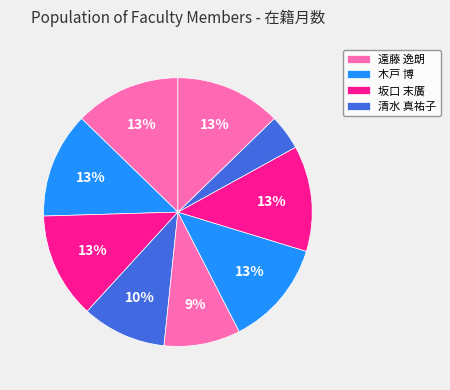

How many segments does this pie chart have?

9